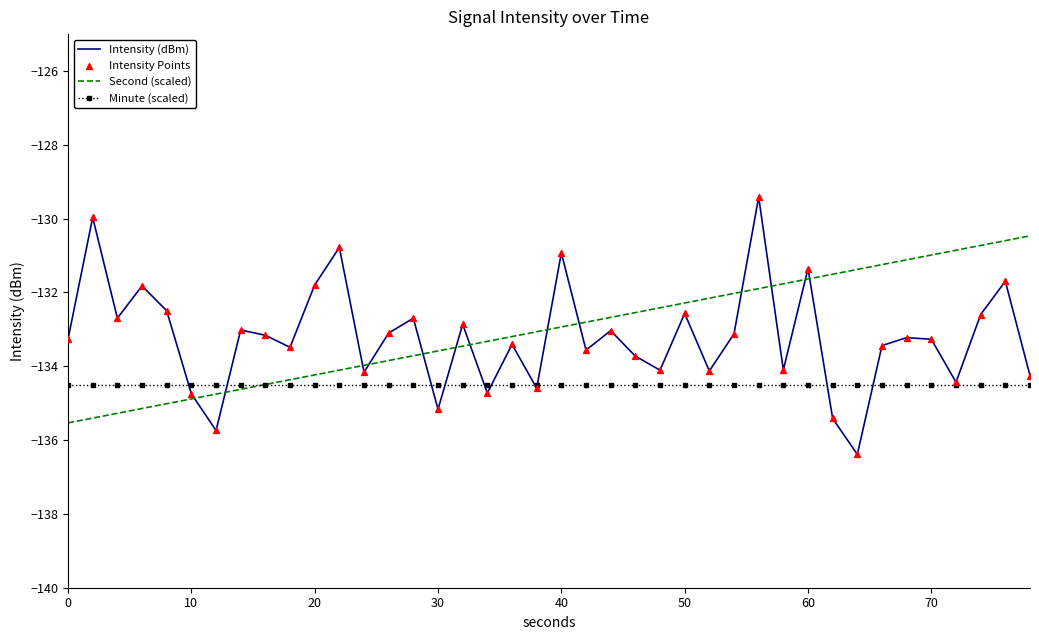

Which series has the widest spread of values?

Intensity (dBm)